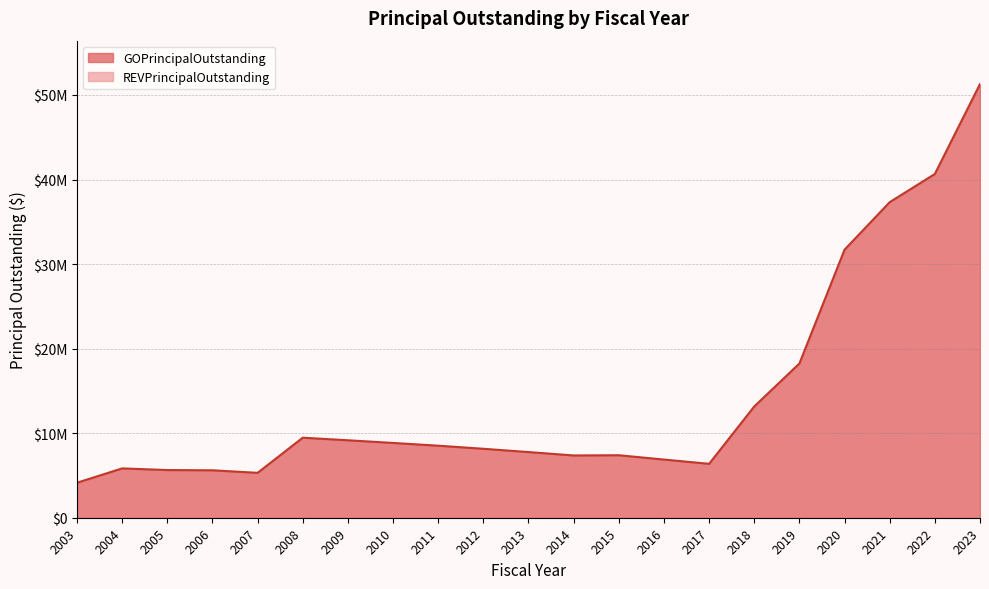

How many series are shown in this chart?

1